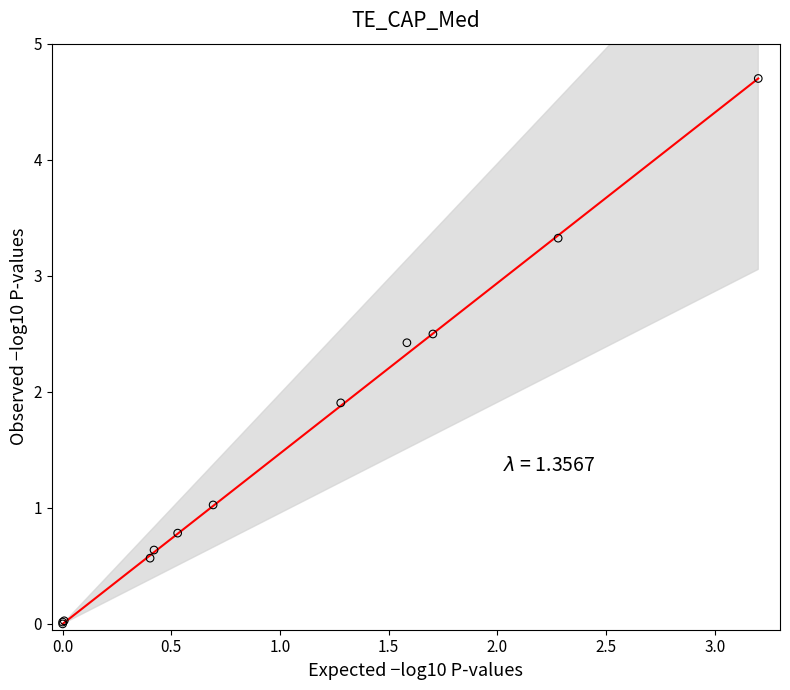

What Y value in the scatter plot is closest to 2?

1.9